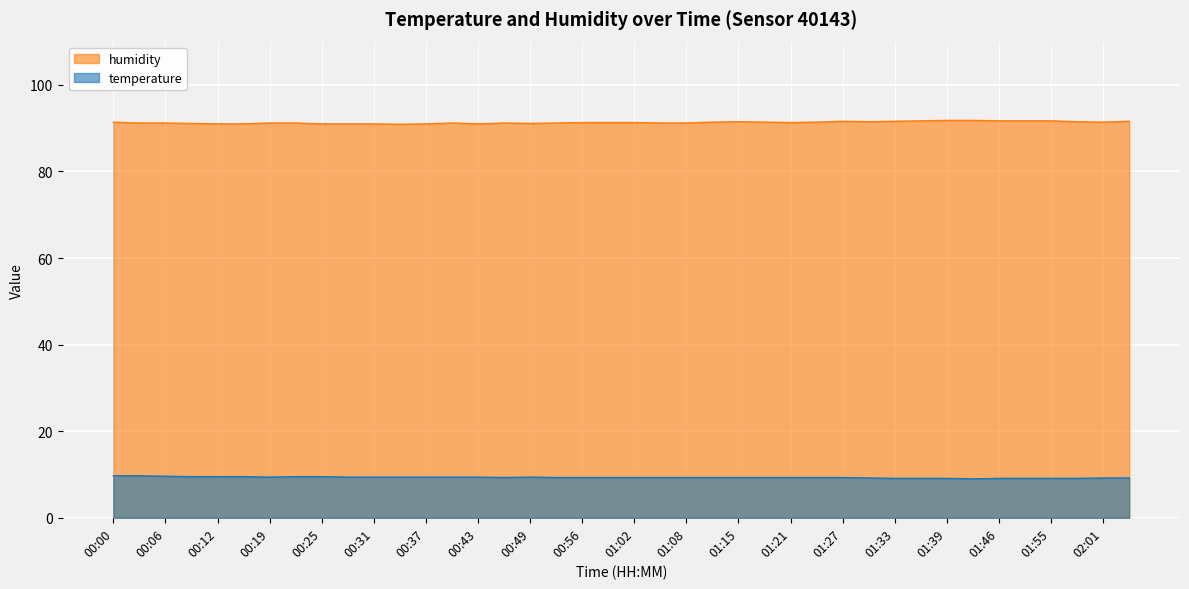

Reading left to right, transcribe all the data shown in this chart.

temperature: 9.7	9.7	9.6	9.5	9.5	9.5	9.4	9.5	9.5	9.4	9.4	9.4	9.4	9.4	9.4	9.3	9.4	9.3	9.3	9.3	9.3	9.3	9.3	9.3	9.3	9.3	9.3	9.3	9.3	9.2	9.1	9.1	9.1	9.0	9.1	9.1	9.1	9.1	9.2	9.2
humidity: 91.4	91.2	91.2	91.1	91.0	91.0	91.2	91.2	91.0	91.0	91.0	90.9	91.0	91.2	91.0	91.2	91.1	91.2	91.3	91.3	91.3	91.2	91.2	91.4	91.5	91.4	91.3	91.4	91.6	91.5	91.6	91.7	91.8	91.8	91.7	91.7	91.7	91.5	91.4	91.6